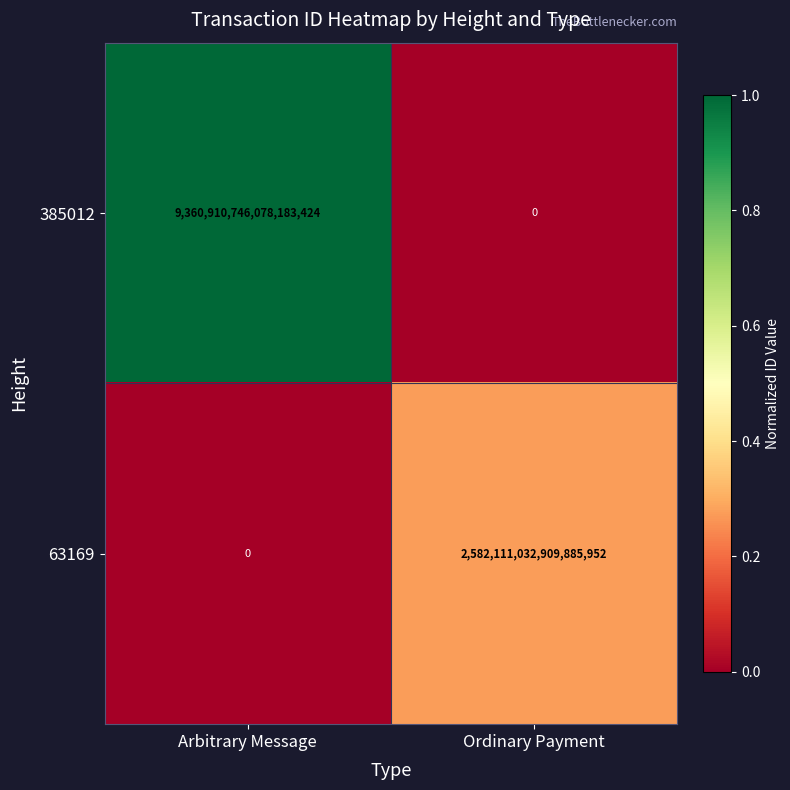

True or false: 385012 has a value of 0 at Ordinary Payment.

True